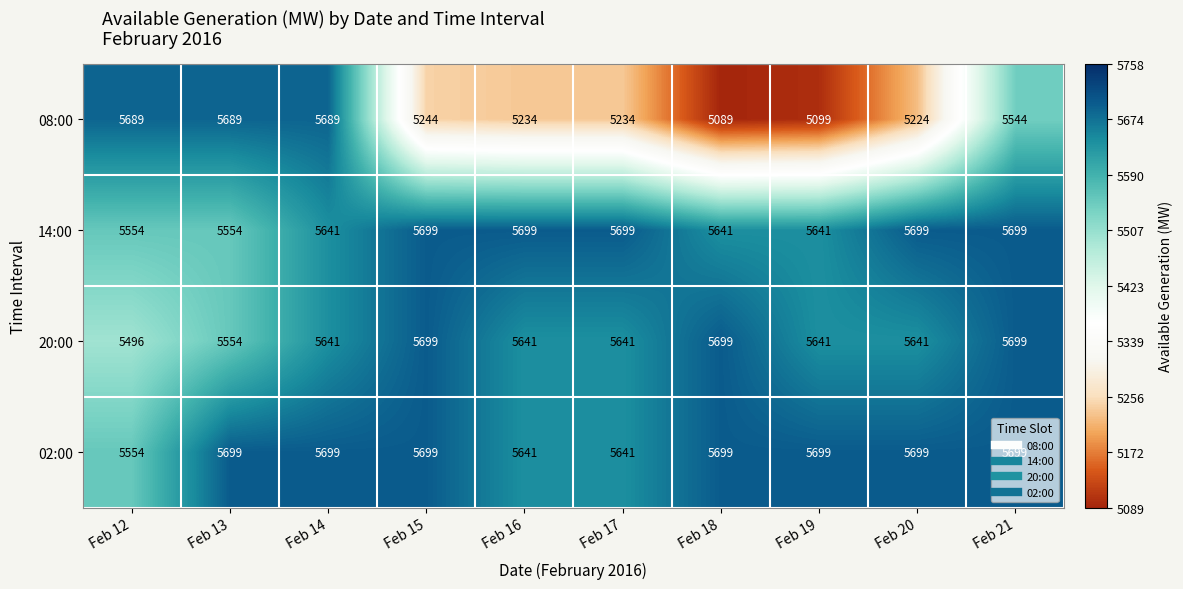

What is the approximate value of 14:00 at Feb 20?

5699